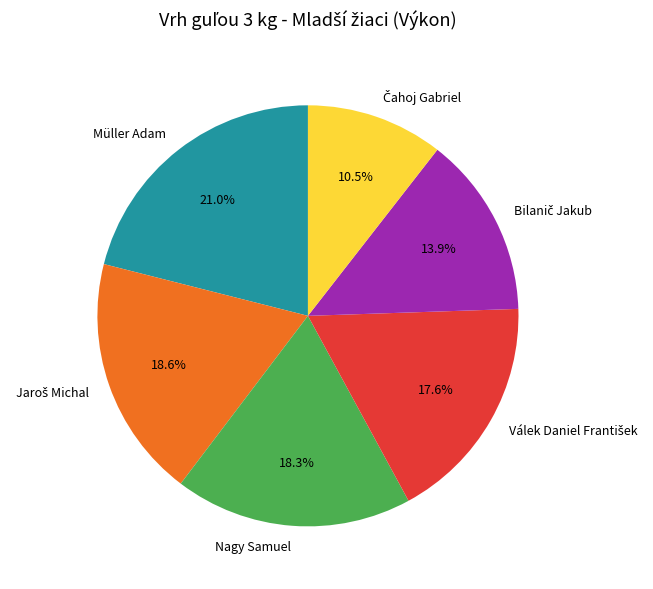

Which slice is the largest?

Müller Adam